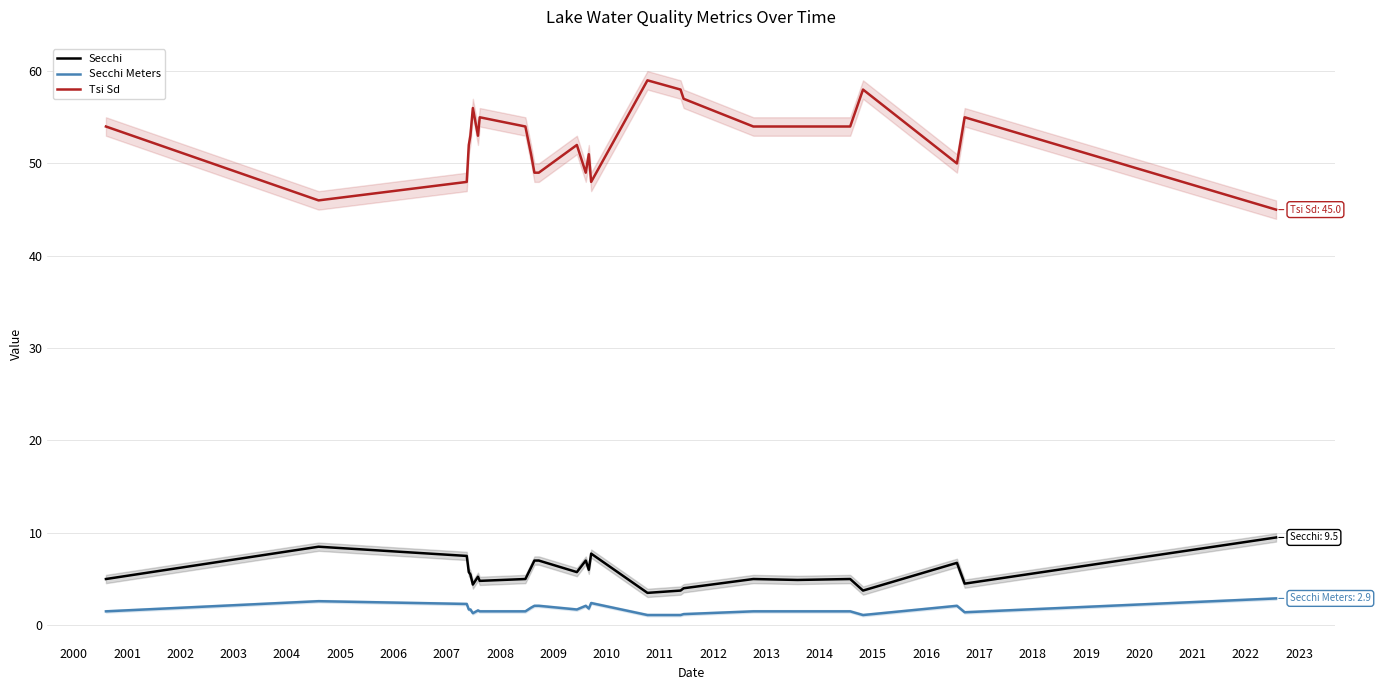

True or false: Secchi and Tsi Sd cross at least once.

False